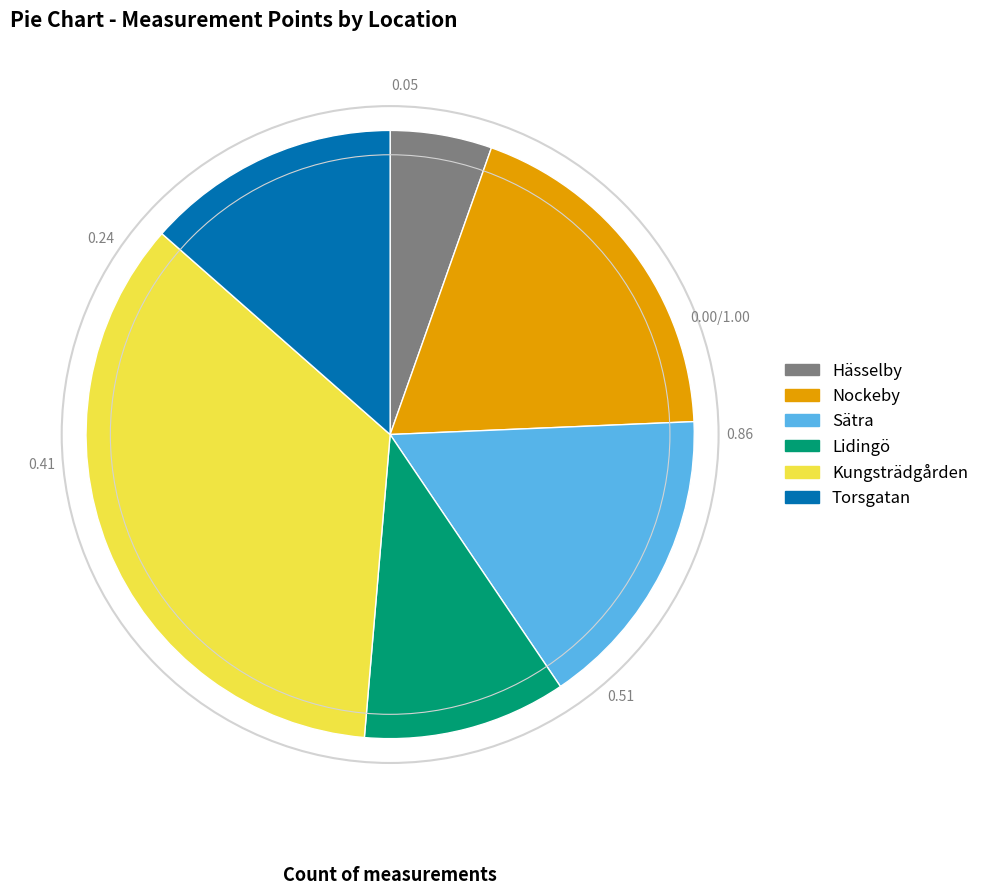

Does Lidingö account for over 50% of the chart?

No